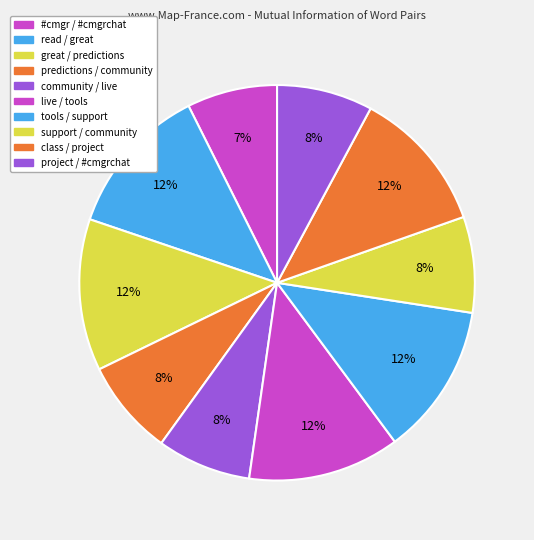

True or false: support / community accounts for 18% of the total.

False